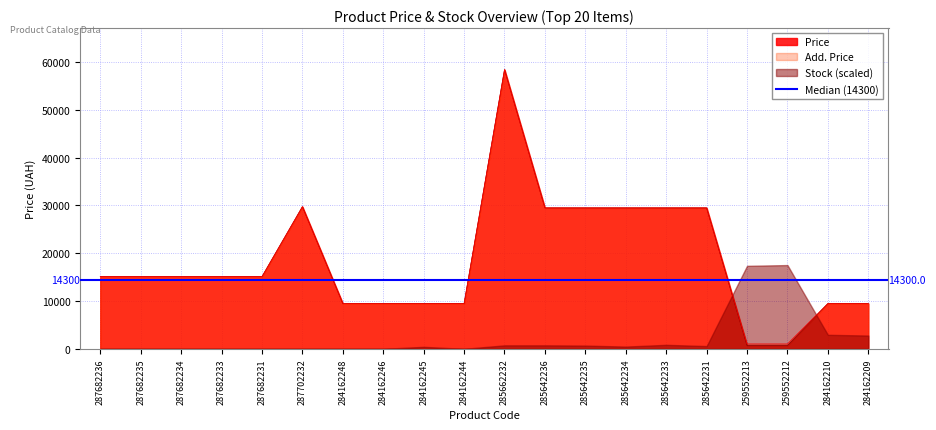

Does the chart display data point markers on the line(s)?

No